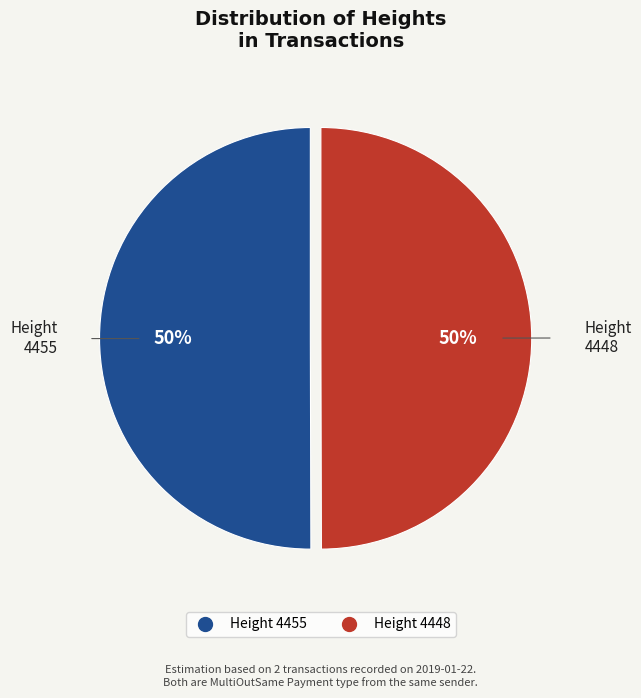

How many slices are in this pie chart?

2